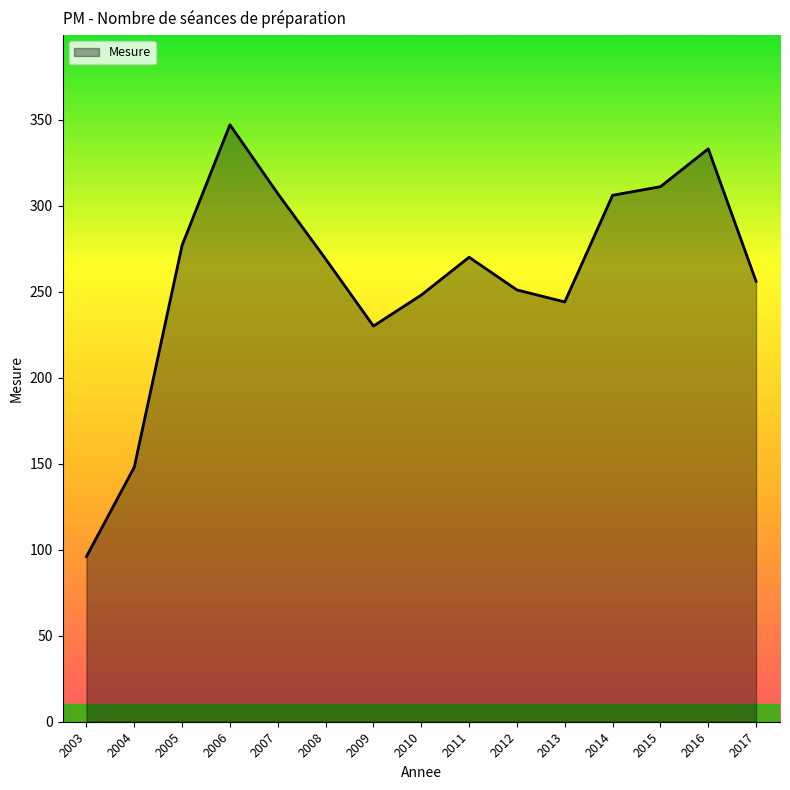

How many interior local peaks (higher than both neighbors) does the data have?

3